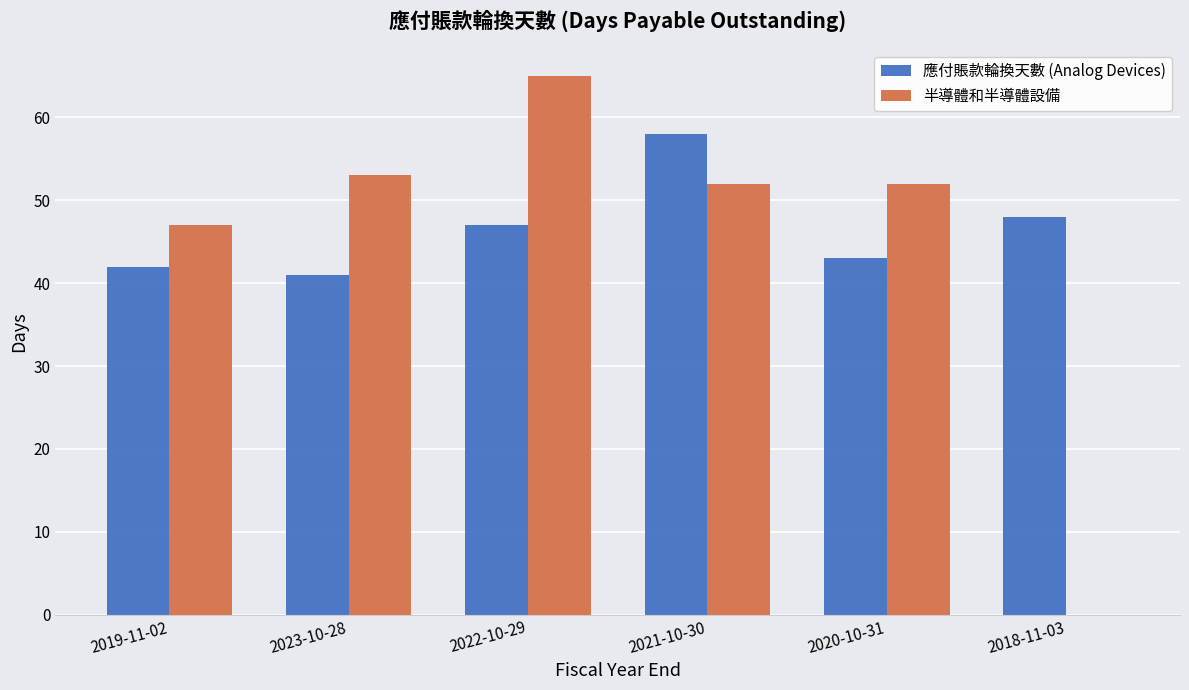

What is the greatest value displayed?

65